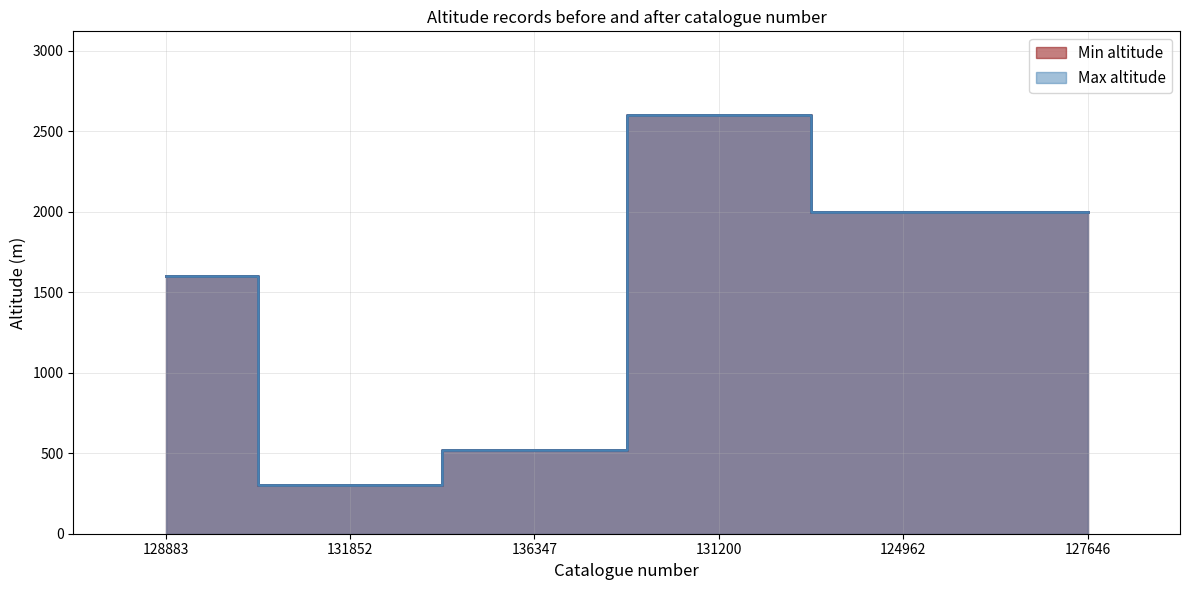

Is it true that Min altitude equals 2000 at 124962?

True